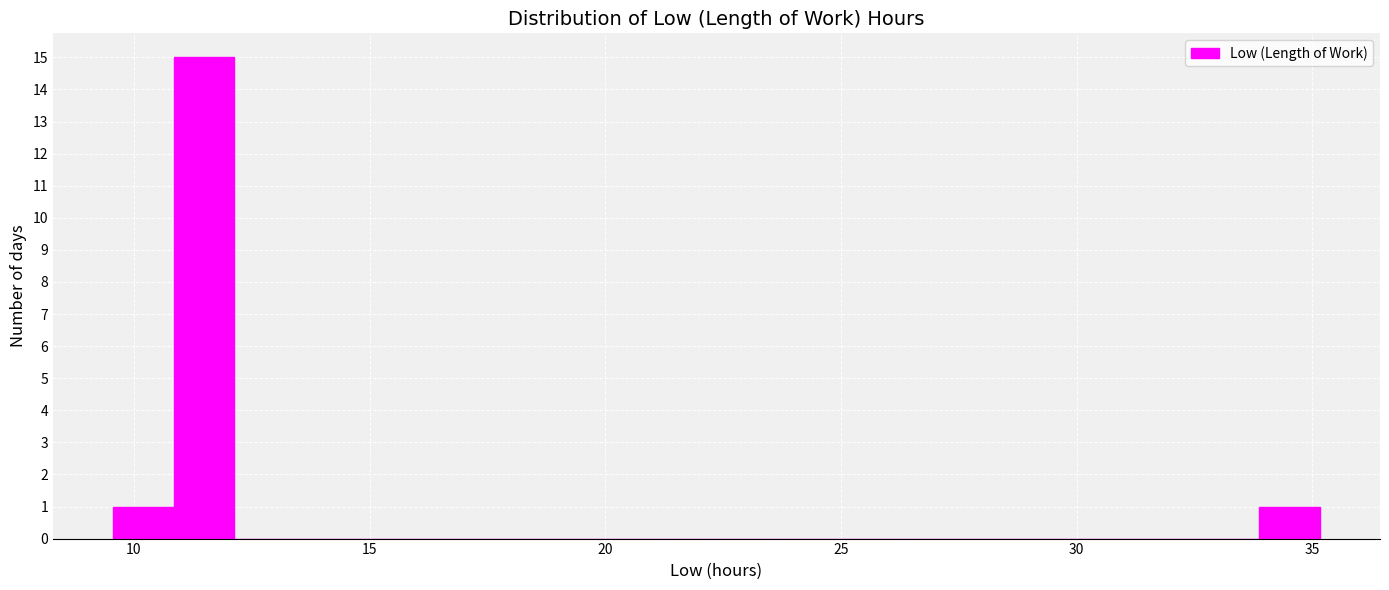

Around what value on the x-axis is the tallest bar? Give the approximate position of its centre, as read against the axis.

11.5